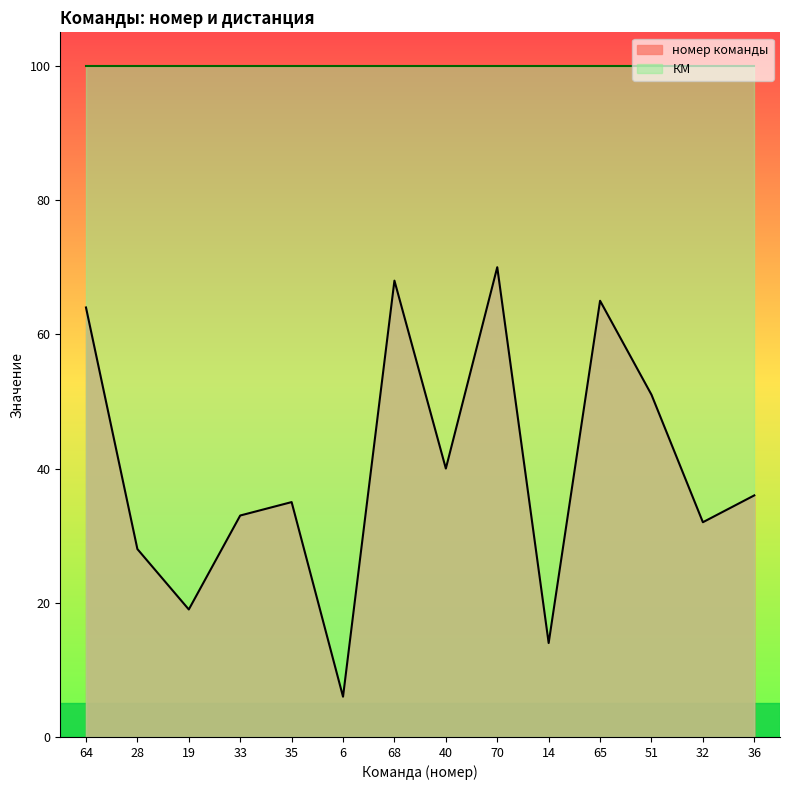

The chart shows a value of 33 at 33. True or false?

True